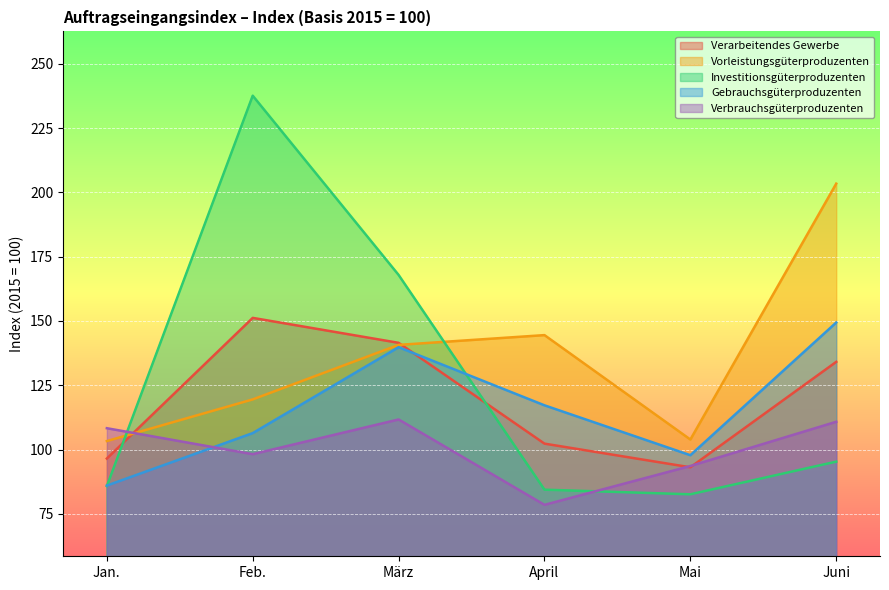

Reading left to right, transcribe all the data shown in this chart.

Verarbeitendes Gewerbe: Jan.=96.5	Feb.=151.2	März=141.5	April=102.3	Mai=93.1	Juni=134.1
Vorleistungsgüterproduzenten: Jan.=103.3	Feb.=119.5	März=140.7	April=144.5	Mai=103.9	Juni=203.4
Investitionsgüterproduzenten: Jan.=85.8	Feb.=237.6	März=167.9	April=84.4	Mai=82.6	Juni=95.3
Gebrauchsgüterproduzenten: Jan.=86.0	Feb.=106.4	März=139.8	April=117.2	Mai=97.8	Juni=149.4
Verbrauchsgüterproduzenten: Jan.=108.3	Feb.=98.2	März=111.7	April=78.5	Mai=93.6	Juni=110.8